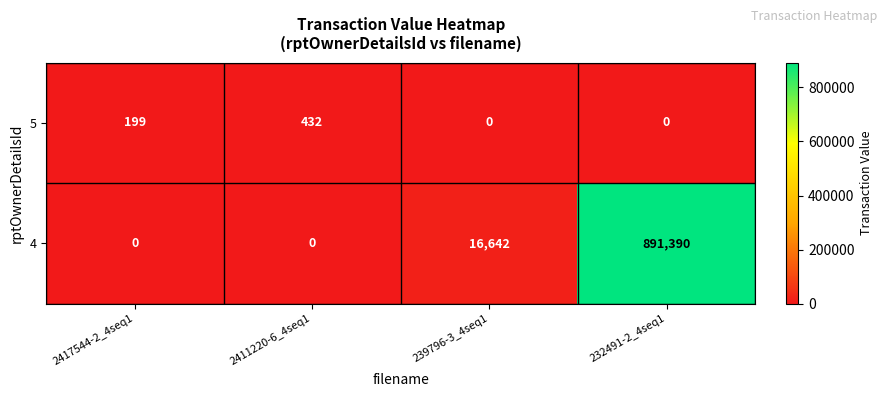

The value of 4 at 232491-2_4seq1 is 891390. True or false?

True